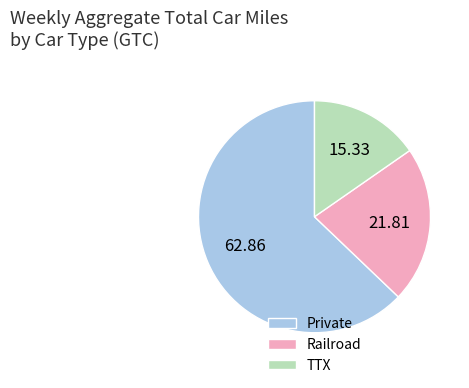

Between TTX and Private, which is larger?

Private